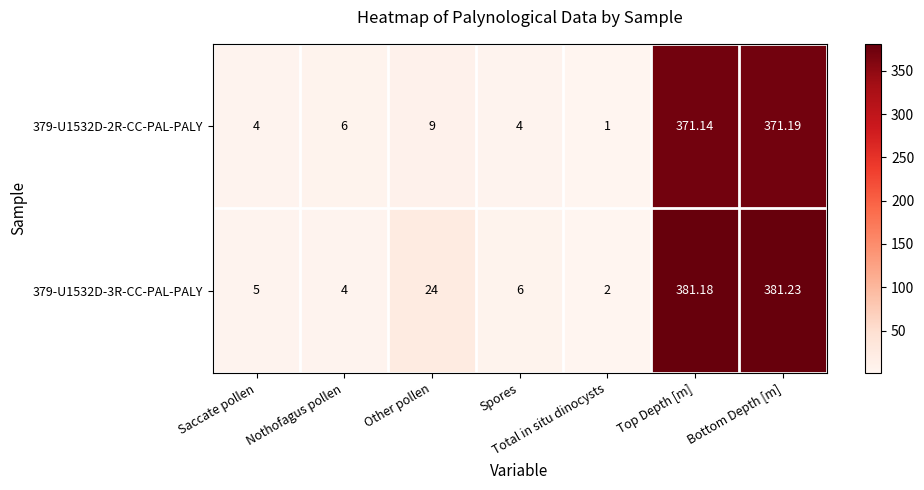

What is the smallest value displayed?

1.0